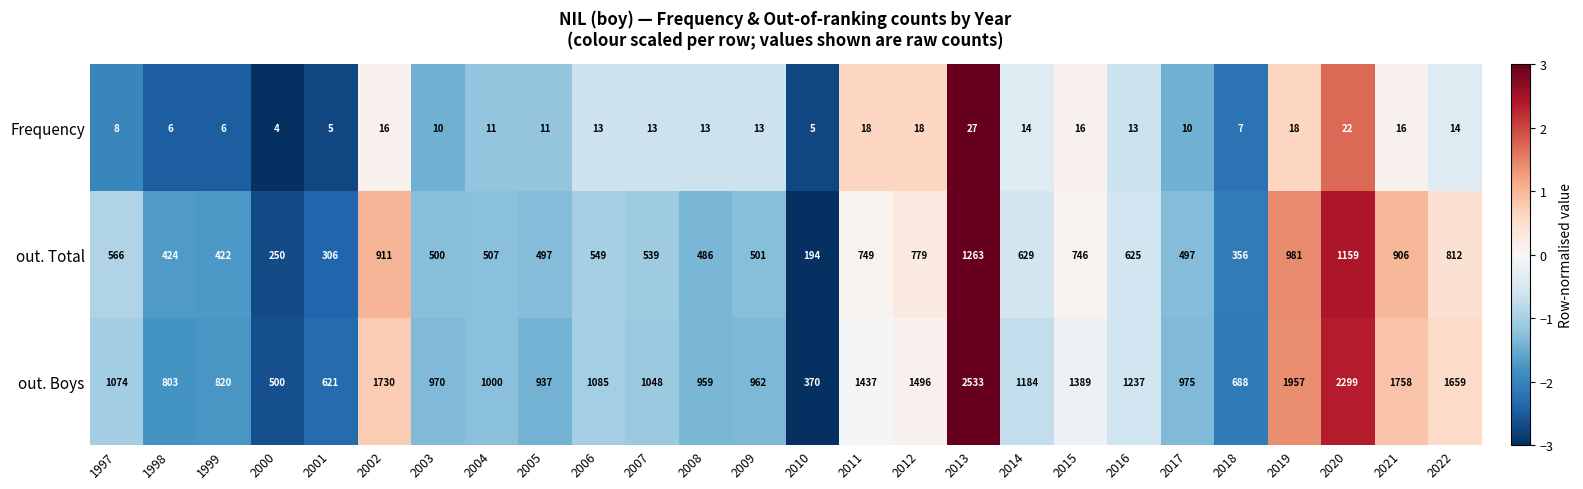

What is the maximum value shown in the chart?

2533